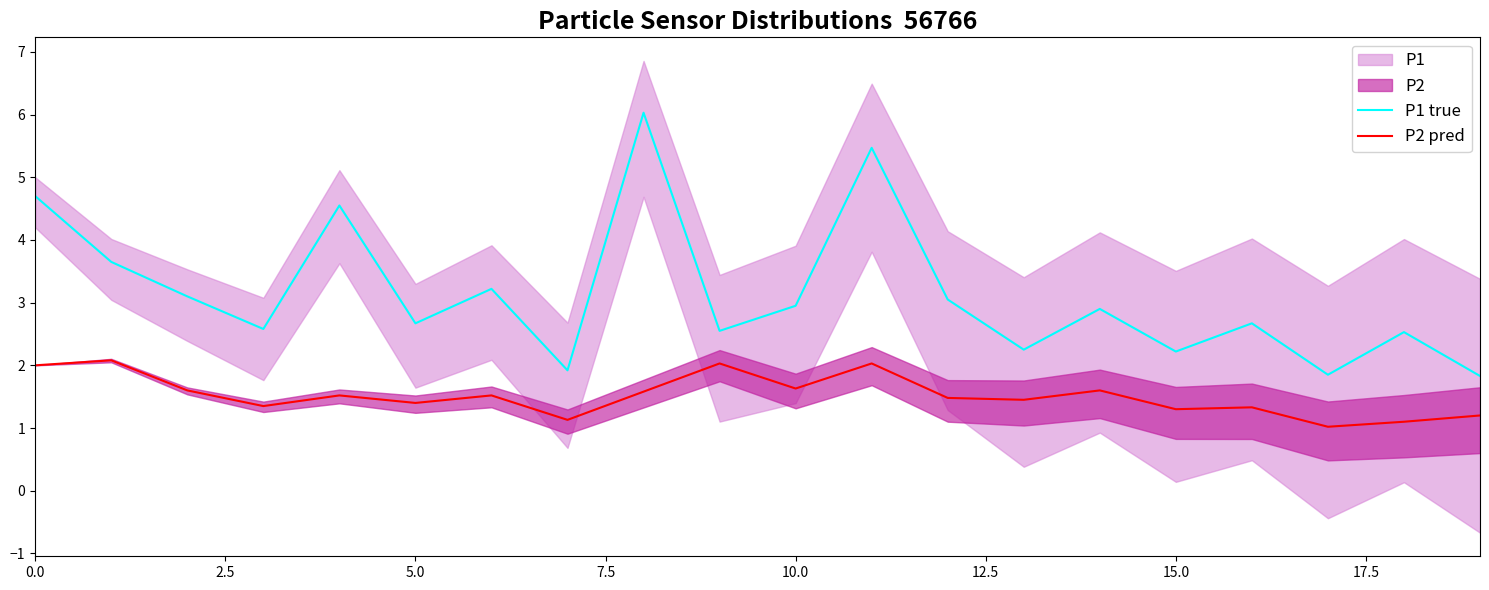

True or false: P1 true and P2 pred intersect in this chart.

False